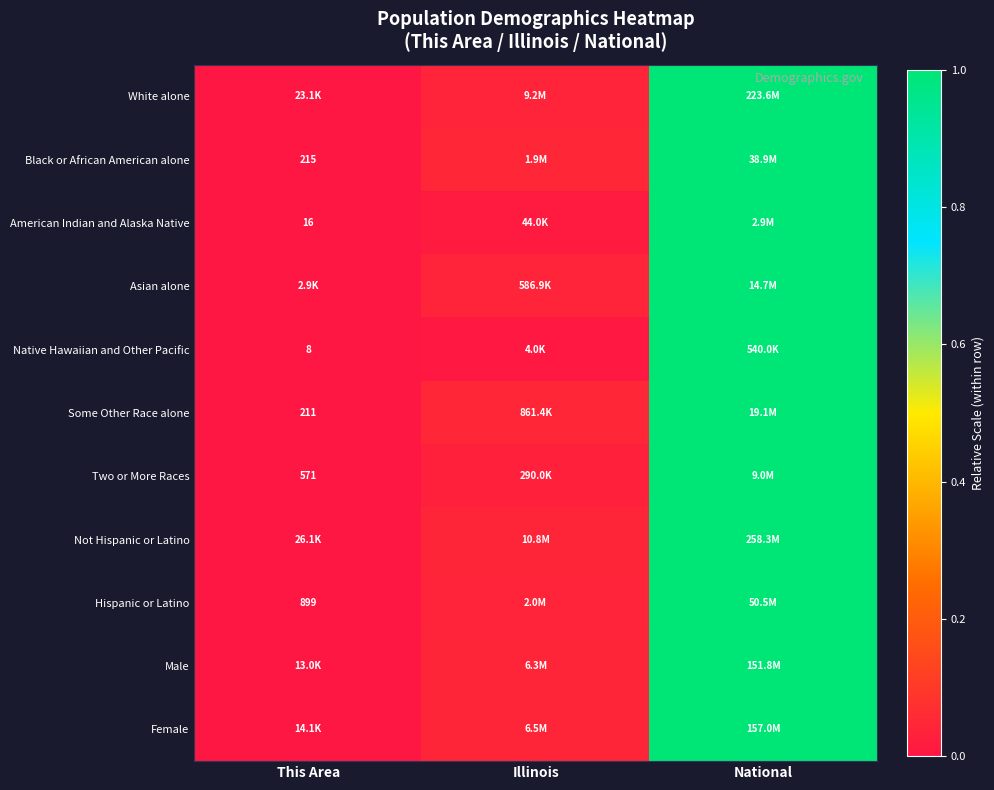

What is the average value of the Female series?

0.3